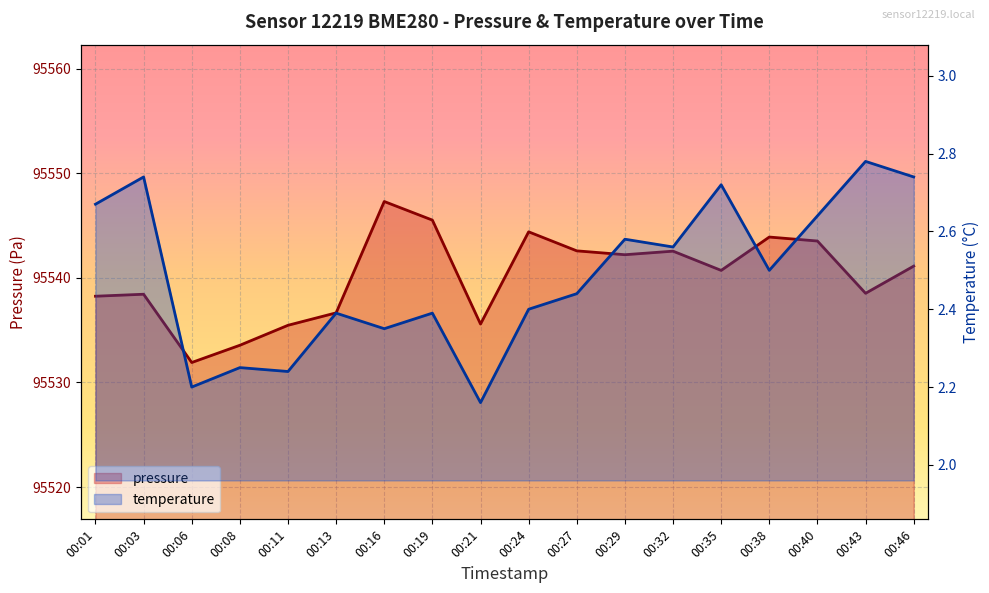

At which category does the chart reach its minimum across all series?

00:21